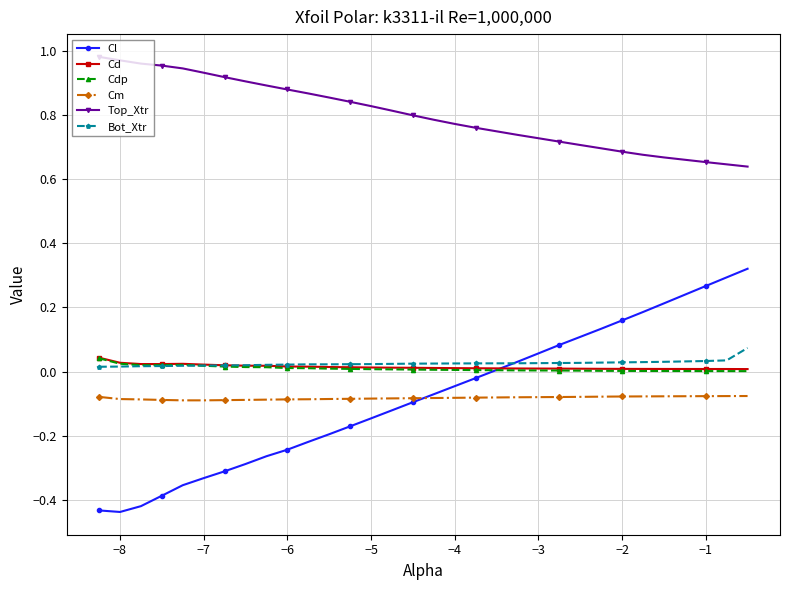

True or false: Top_Xtr and Cl cross at least once.

False